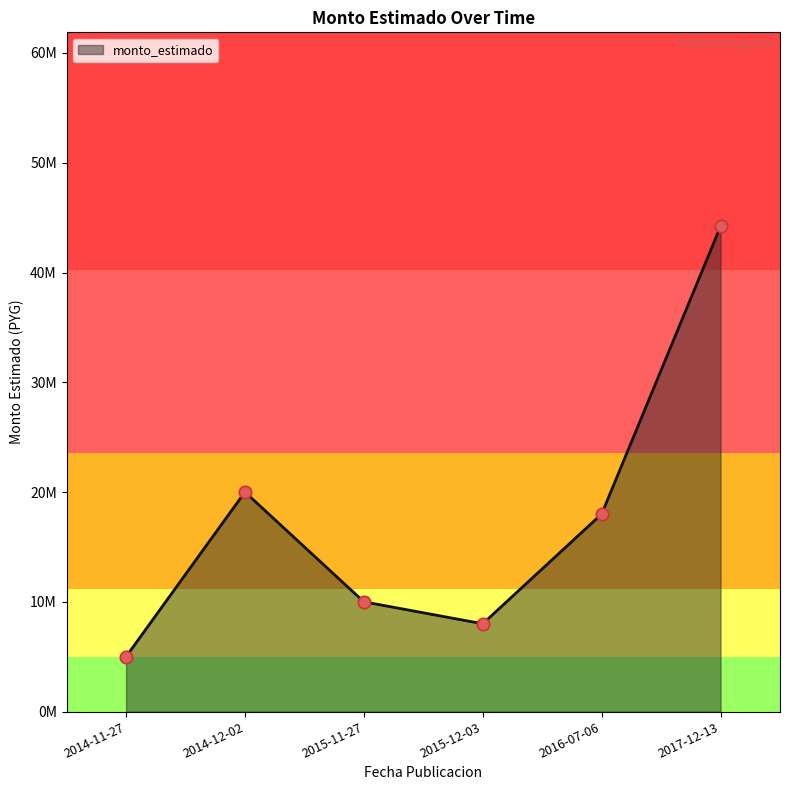

What is the change in value from 2014-12-02 to 2015-11-27?

-10000000